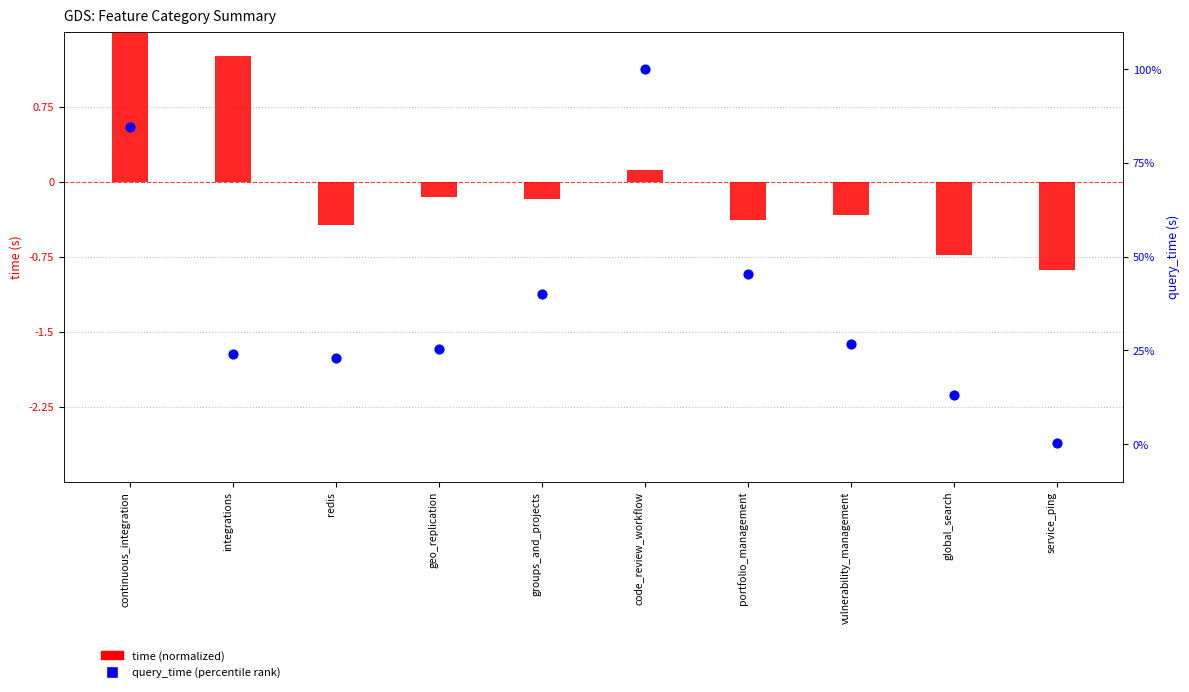

Which series reaches the minimum Y coordinate?

time (normalized)